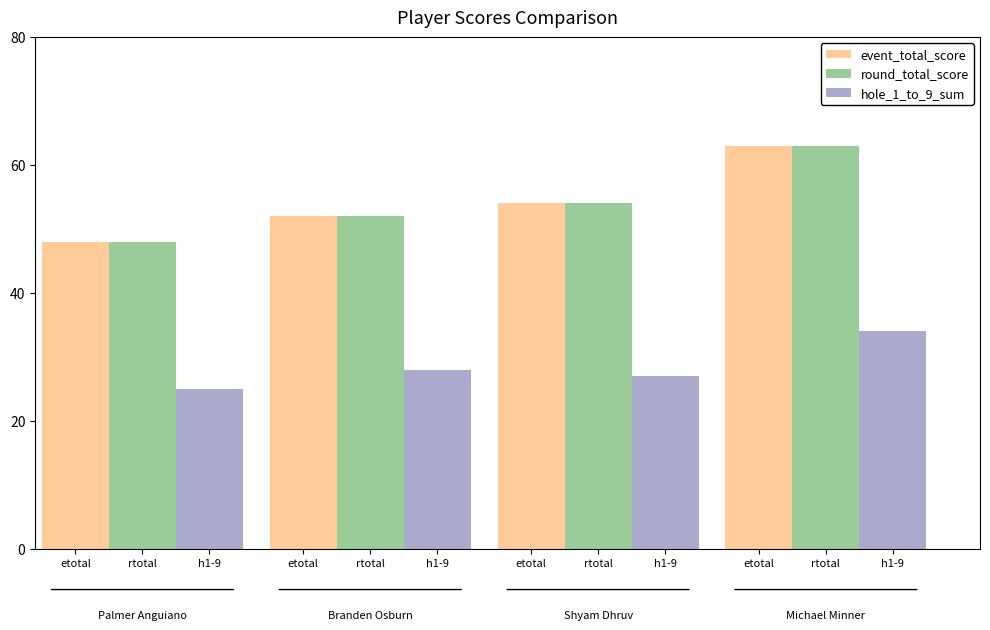

Read the round_total_score value at rtotal.

52